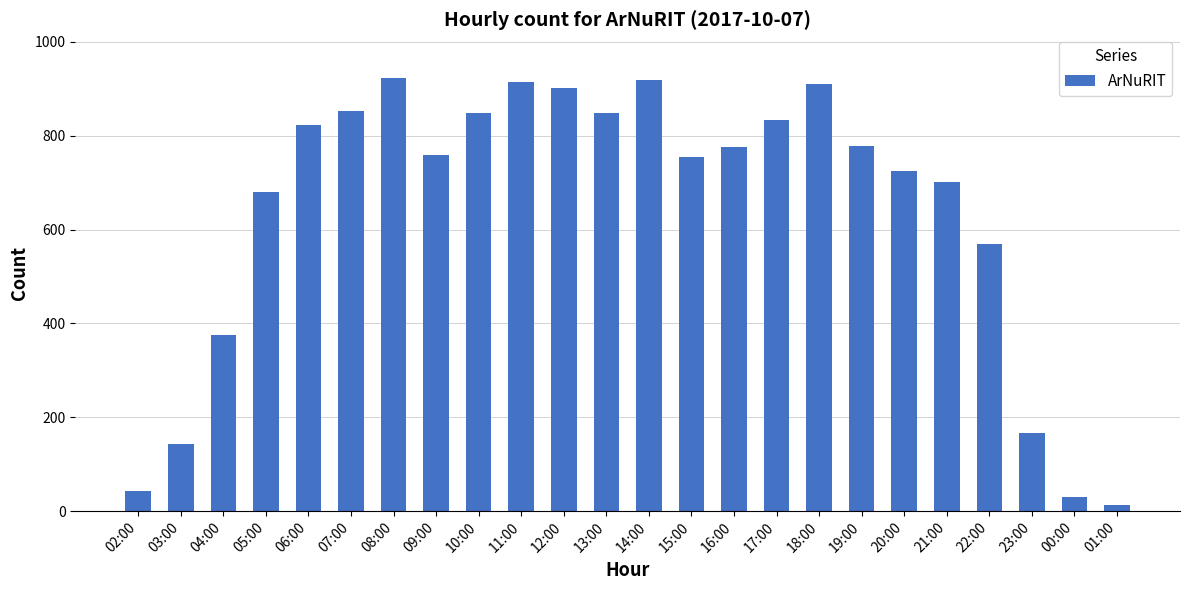

Which has a higher value, 23:00 or 07:00?

07:00